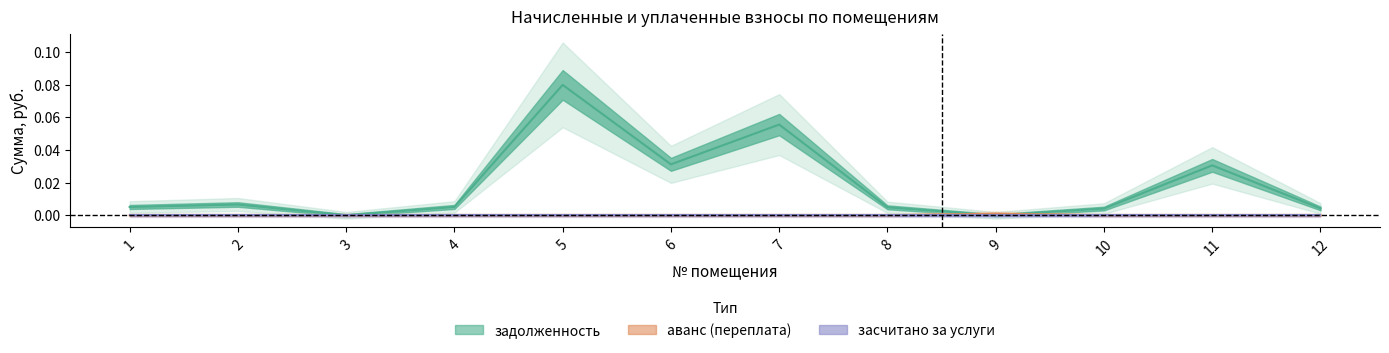

Reading left to right, list all the values displayed in this chart.

задолженность: 1=0.0	2=0.0	3=0.0	4=0.0	5=0.1	6=0.0	7=0.1	8=0.0	9=0.0	10=0.0	11=0.0	12=0.0
аванс (переплата): 1=0.0	2=0.0	3=0.0	4=0.0	5=0.0	6=0.0	7=0.0	8=0.0	9=0.0	10=0.0	11=0.0	12=0.0
засчитано за услуги: 1=0.0	2=0.0	3=0.0	4=0.0	5=0.0	6=0.0	7=0.0	8=0.0	9=0.0	10=0.0	11=0.0	12=0.0